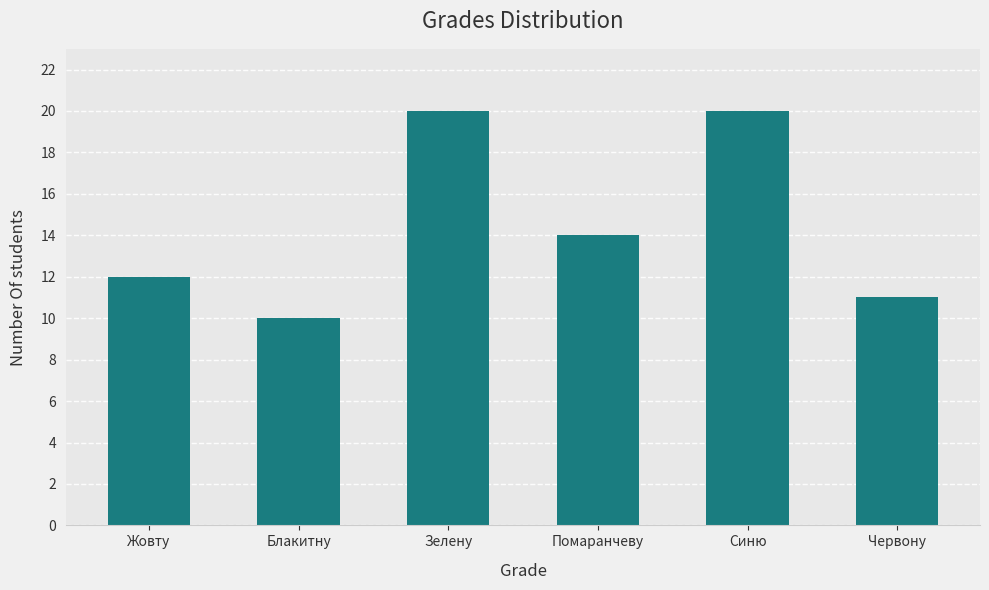

How many values are below 14?

3